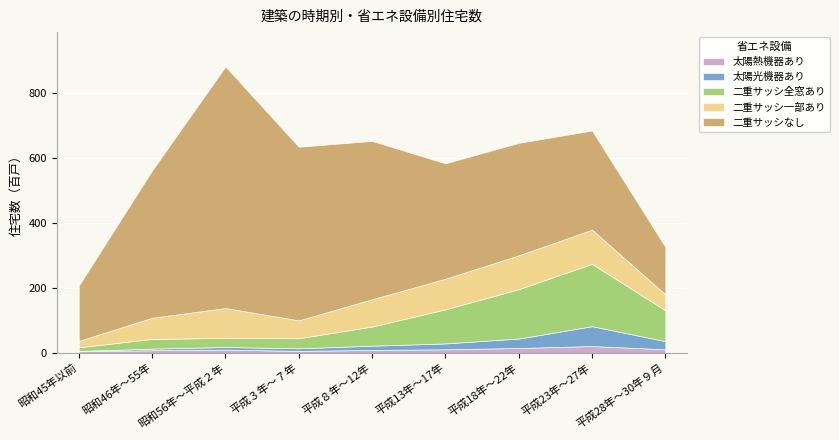

Where do 太陽光機器あり and 太陽熱機器あり first cross each other?

昭和56年～平成２年 and 平成３年～７年